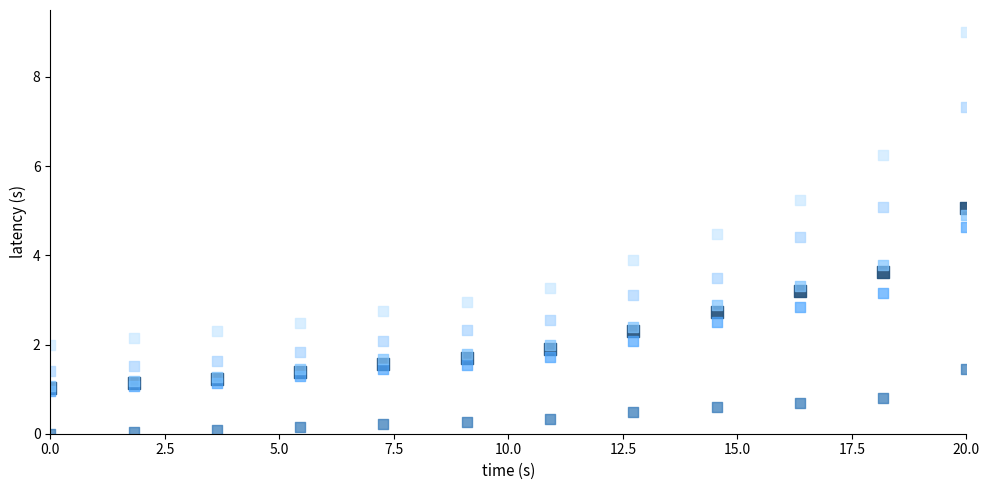

Across all series, what Y value is closest to 4?

3.9